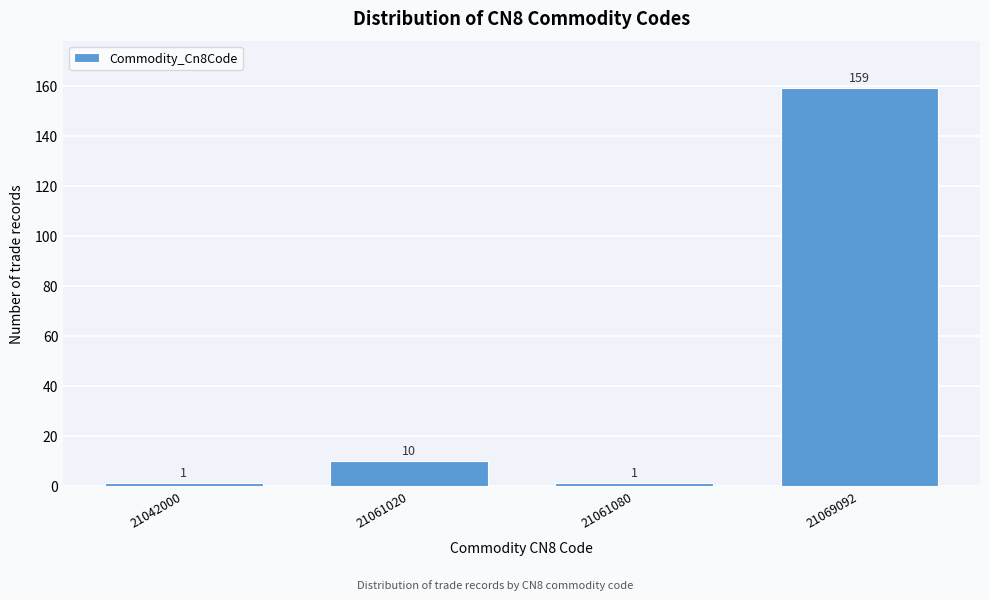

Reading left to right, list all the values displayed in this chart.

1	10	1	159